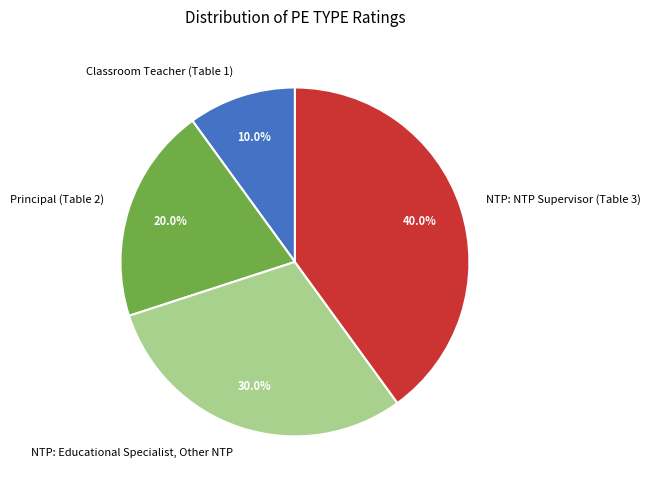

To the nearest percent, what is the difference between the largest and smallest slice percentages?

30%